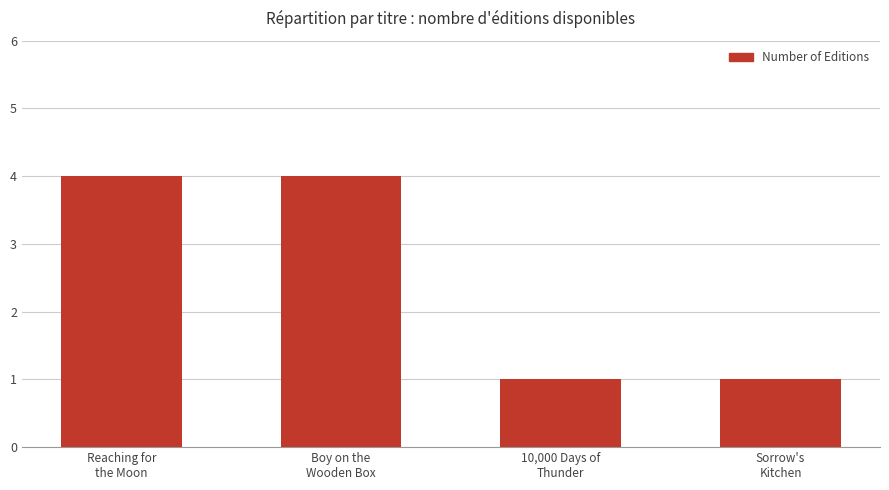

What is the greatest value displayed?

4